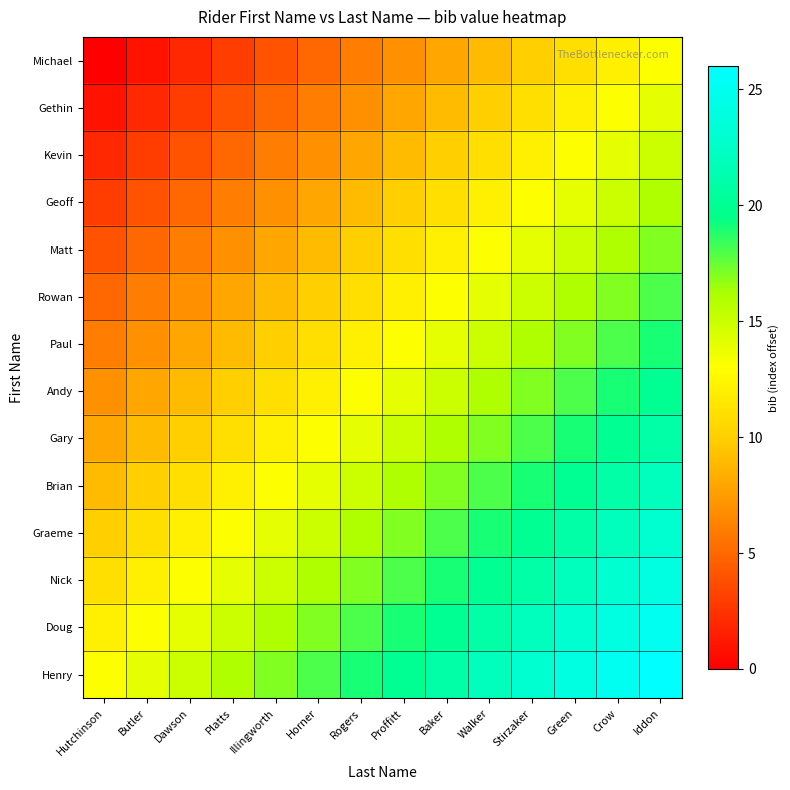

Reading right to left, transcribe all the data shown in this chart.

Michael: Iddon=13	Crow=12	Green=11	Stirzaker=10	Walker=9	Baker=8	Proffitt=7	Rogers=6	Horner=5	Illingworth=4	Platts=3	Dawson=2	Butler=1	Hutchinson=0
Gethin: Iddon=14	Crow=13	Green=12	Stirzaker=11	Walker=10	Baker=9	Proffitt=8	Rogers=7	Horner=6	Illingworth=5	Platts=4	Dawson=3	Butler=2	Hutchinson=1
Kevin: Iddon=15	Crow=14	Green=13	Stirzaker=12	Walker=11	Baker=10	Proffitt=9	Rogers=8	Horner=7	Illingworth=6	Platts=5	Dawson=4	Butler=3	Hutchinson=2
Geoff: Iddon=16	Crow=15	Green=14	Stirzaker=13	Walker=12	Baker=11	Proffitt=10	Rogers=9	Horner=8	Illingworth=7	Platts=6	Dawson=5	Butler=4	Hutchinson=3
Matt: Iddon=17	Crow=16	Green=15	Stirzaker=14	Walker=13	Baker=12	Proffitt=11	Rogers=10	Horner=9	Illingworth=8	Platts=7	Dawson=6	Butler=5	Hutchinson=4
Rowan: Iddon=18	Crow=17	Green=16	Stirzaker=15	Walker=14	Baker=13	Proffitt=12	Rogers=11	Horner=10	Illingworth=9	Platts=8	Dawson=7	Butler=6	Hutchinson=5
Paul: Iddon=19	Crow=18	Green=17	Stirzaker=16	Walker=15	Baker=14	Proffitt=13	Rogers=12	Horner=11	Illingworth=10	Platts=9	Dawson=8	Butler=7	Hutchinson=6
Andy: Iddon=20	Crow=19	Green=18	Stirzaker=17	Walker=16	Baker=15	Proffitt=14	Rogers=13	Horner=12	Illingworth=11	Platts=10	Dawson=9	Butler=8	Hutchinson=7
Gary: Iddon=21	Crow=20	Green=19	Stirzaker=18	Walker=17	Baker=16	Proffitt=15	Rogers=14	Horner=13	Illingworth=12	Platts=11	Dawson=10	Butler=9	Hutchinson=8
Brian: Iddon=22	Crow=21	Green=20	Stirzaker=19	Walker=18	Baker=17	Proffitt=16	Rogers=15	Horner=14	Illingworth=13	Platts=12	Dawson=11	Butler=10	Hutchinson=9
Graeme: Iddon=23	Crow=22	Green=21	Stirzaker=20	Walker=19	Baker=18	Proffitt=17	Rogers=16	Horner=15	Illingworth=14	Platts=13	Dawson=12	Butler=11	Hutchinson=10
Nick: Iddon=24	Crow=23	Green=22	Stirzaker=21	Walker=20	Baker=19	Proffitt=18	Rogers=17	Horner=16	Illingworth=15	Platts=14	Dawson=13	Butler=12	Hutchinson=11
Doug: Iddon=25	Crow=24	Green=23	Stirzaker=22	Walker=21	Baker=20	Proffitt=19	Rogers=18	Horner=17	Illingworth=16	Platts=15	Dawson=14	Butler=13	Hutchinson=12
Henry: Iddon=26	Crow=25	Green=24	Stirzaker=23	Walker=22	Baker=21	Proffitt=20	Rogers=19	Horner=18	Illingworth=17	Platts=16	Dawson=15	Butler=14	Hutchinson=13